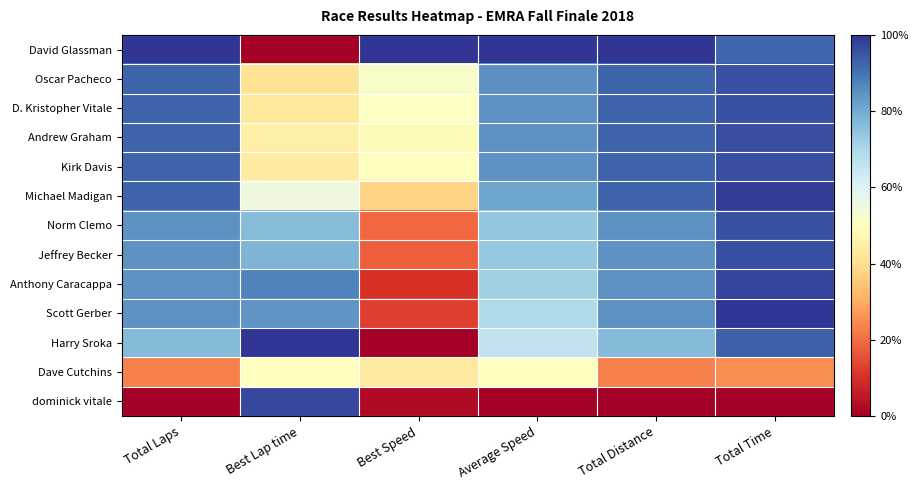

Count the number of data series in this chart.

13